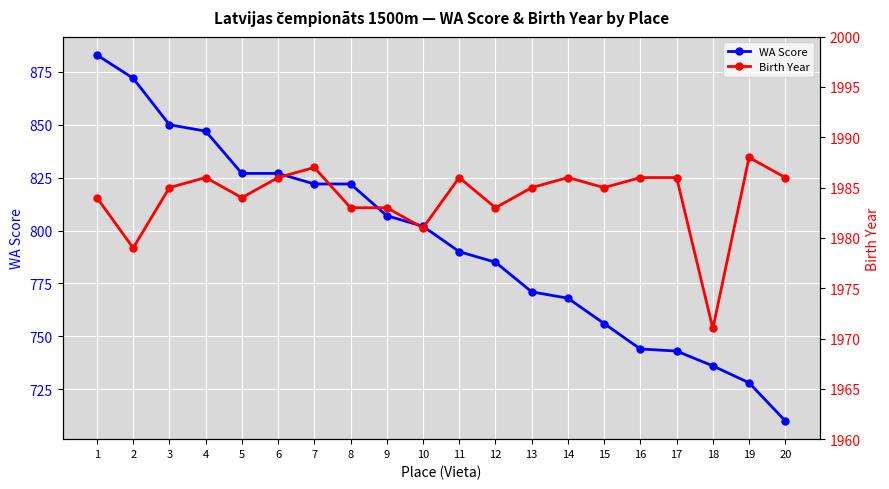

How many distinct data groups are displayed?

2